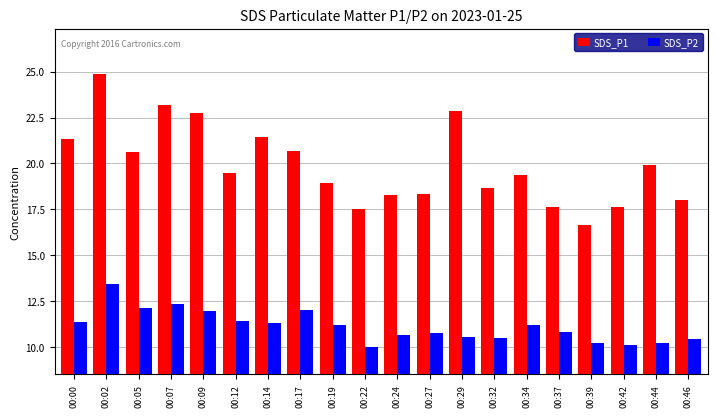

Is the value of SDS_P2 at 00:17 greater than the value of SDS_P1 at 00:02?

No